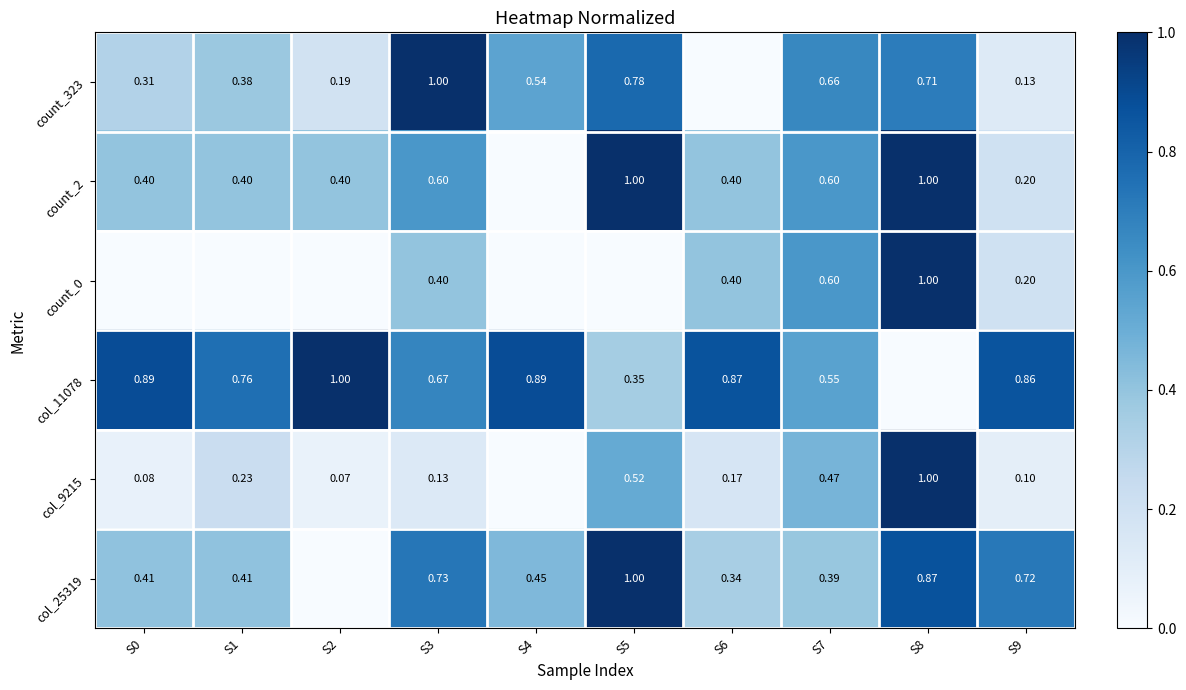

Is the value of count_323 at S7 greater than the value of col_11078 at S0?

No